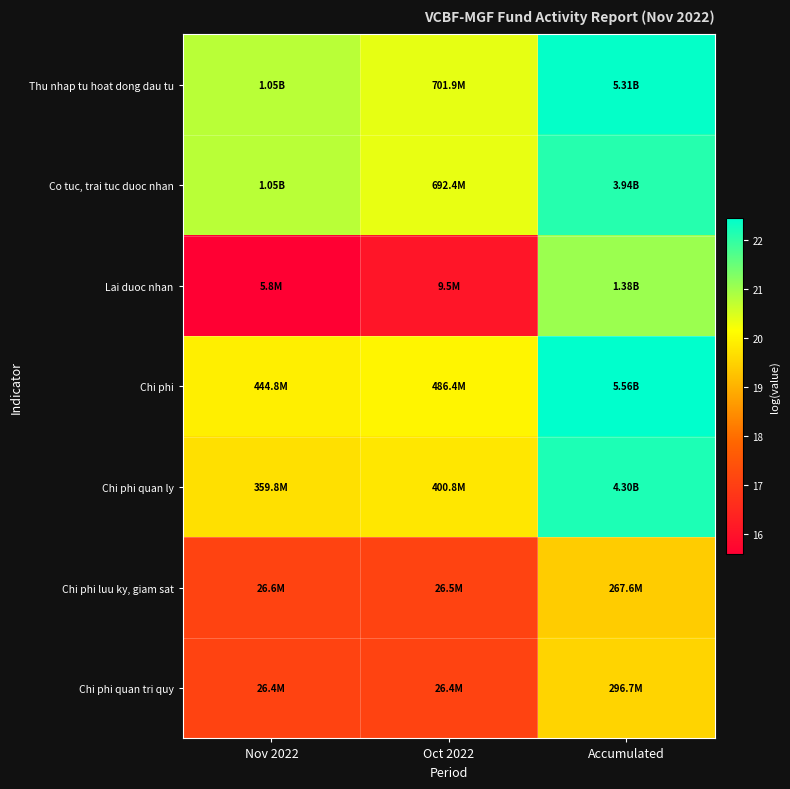

Reading left to right, transcribe all the data shown in this chart.

Thu nhap tu hoat dong dau tu: Nov 2022=20.8	Oct 2022=20.4	Accumulated=22.4
Co tuc, trai tuc duoc nhan: Nov 2022=20.8	Oct 2022=20.4	Accumulated=22.1
Lai duoc nhan: Nov 2022=15.6	Oct 2022=16.1	Accumulated=21.0
Chi phi: Nov 2022=19.9	Oct 2022=20.0	Accumulated=22.4
Chi phi quan ly: Nov 2022=19.7	Oct 2022=19.8	Accumulated=22.2
Chi phi luu ky, giam sat: Nov 2022=17.1	Oct 2022=17.1	Accumulated=19.4
Chi phi quan tri quy: Nov 2022=17.1	Oct 2022=17.1	Accumulated=19.5